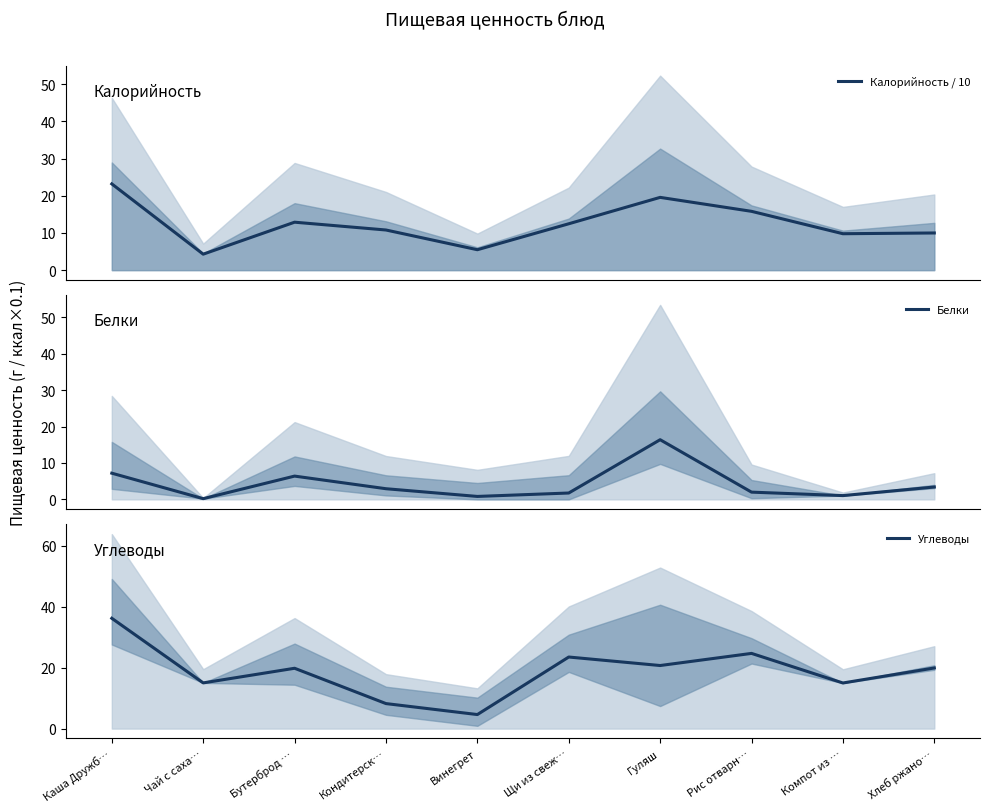

Reading right to left, extract all data points from this chart.

Калорийность / 10: Хлеб ржано…=10.0	Компот из …=9.8	Рис отварн…=15.8	Гуляш=19.6	Щи из свеж…=12.5	Винегрет=5.5	Кондитерск…=10.8	Бутерброд …=12.9	Чай с саха…=4.3	Каша Дружб…=23.2
Белки: Хлеб ржано…=3.4	Компот из …=1.0	Рис отварн…=2.0	Гуляш=16.4	Щи из свеж…=1.8	Винегрет=0.8	Кондитерск…=2.9	Бутерброд …=6.4	Чай с саха…=0.2	Каша Дружб…=7.2
Углеводы: Хлеб ржано…=19.9	Компот из …=15.0	Рис отварн…=24.7	Гуляш=20.7	Щи из свеж…=23.5	Винегрет=4.6	Кондитерск…=8.2	Бутерброд …=19.8	Чай с саха…=15.0	Каша Дружб…=36.2